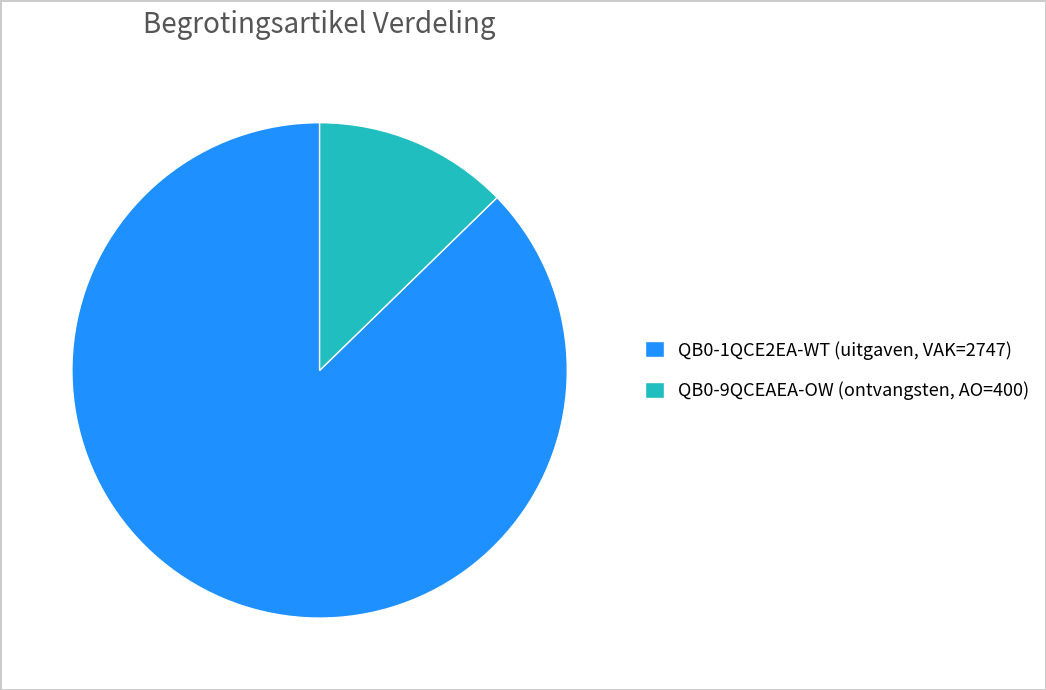

Which category accounts for the majority?

QB0-1QCE2EA-WT (uitgaven, VAK=2747)